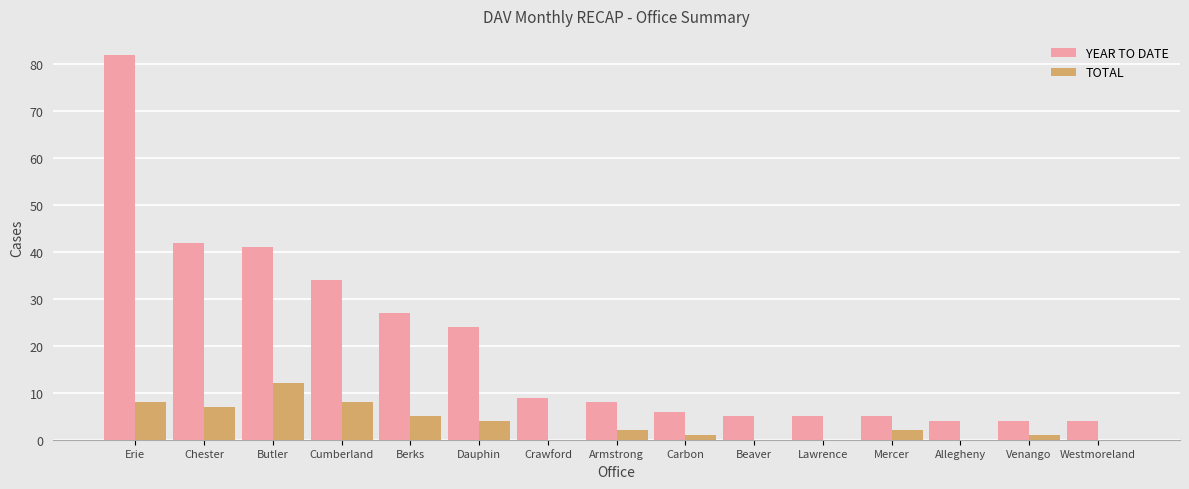

What is the sum of all TOTAL values?

50